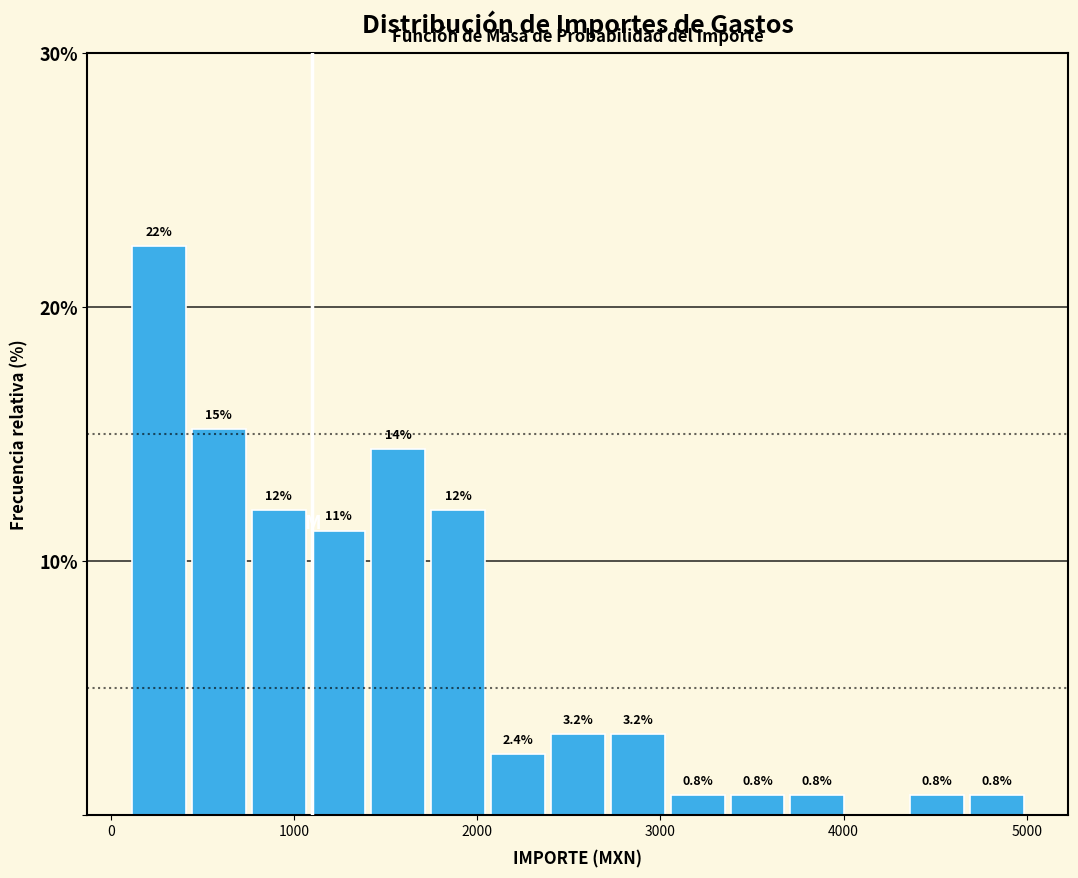

Read against the x-axis, roughly where is the centre of the tallest bar?

300